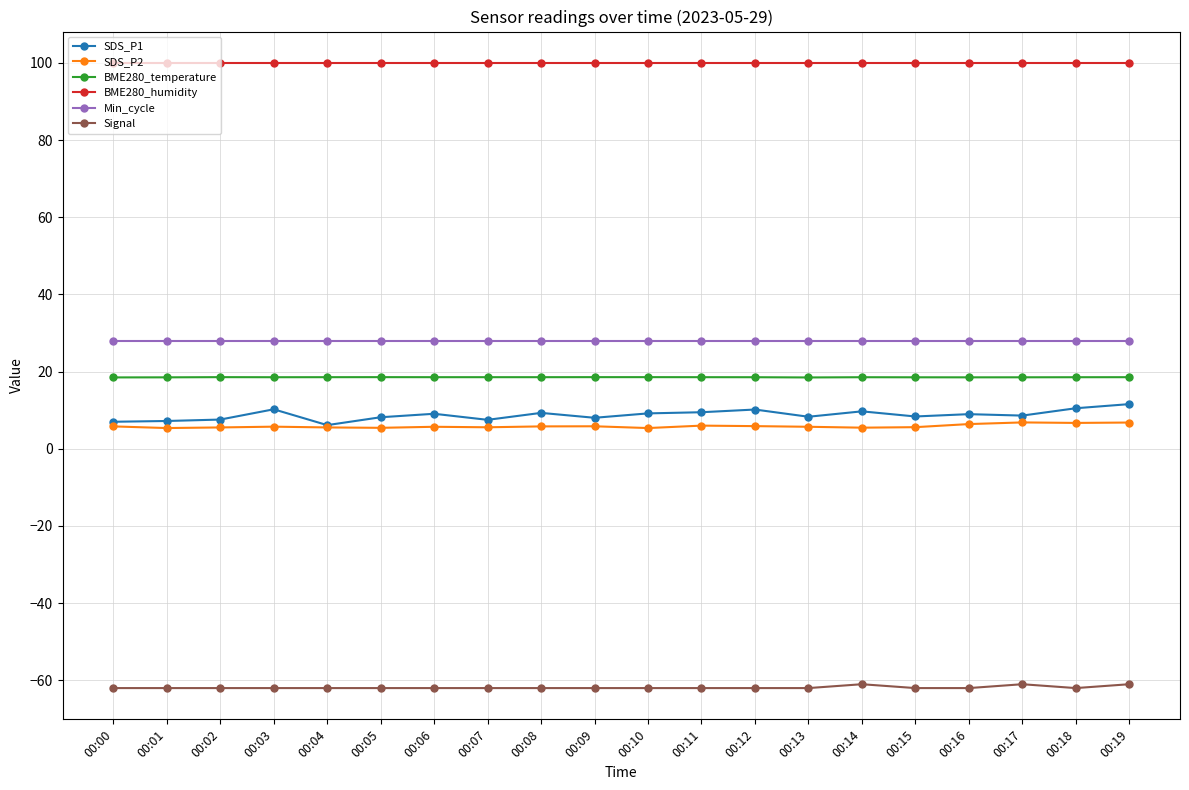

Rank the series at 00:17 from lowest to highest value.

Signal, SDS_P2, SDS_P1, BME280_temperature, Min_cycle, BME280_humidity